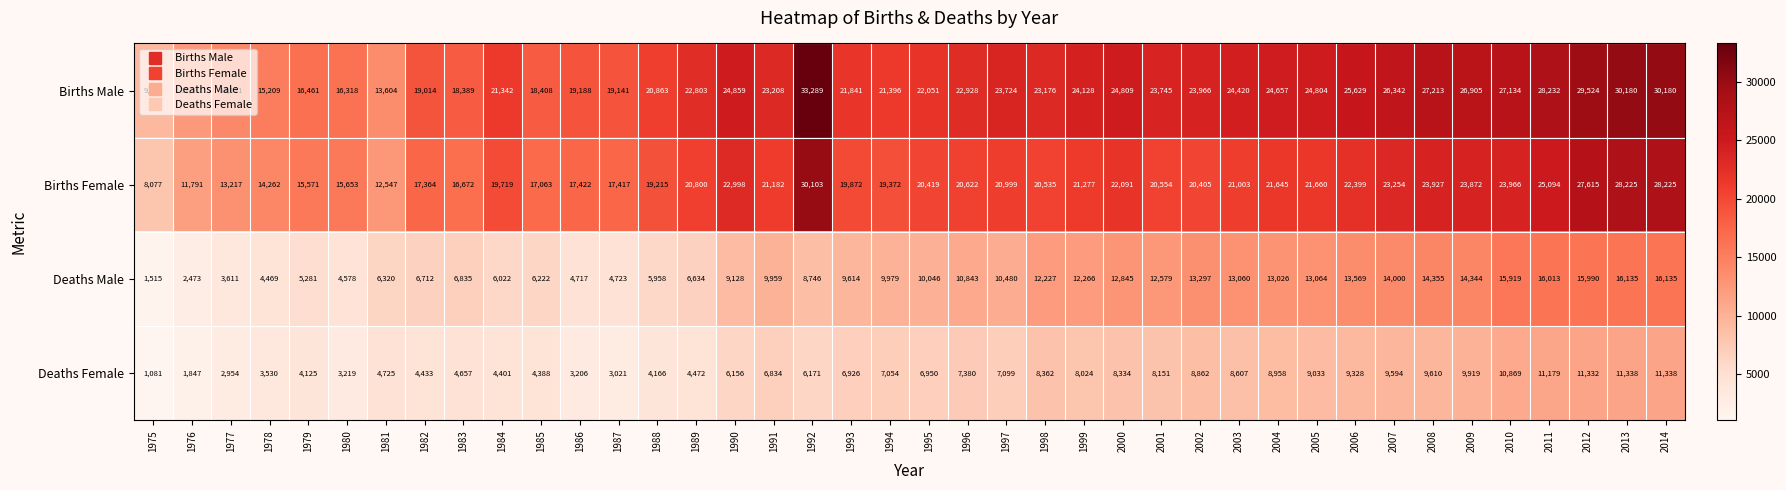

Where does the Births Male series first go above 23208?

1990